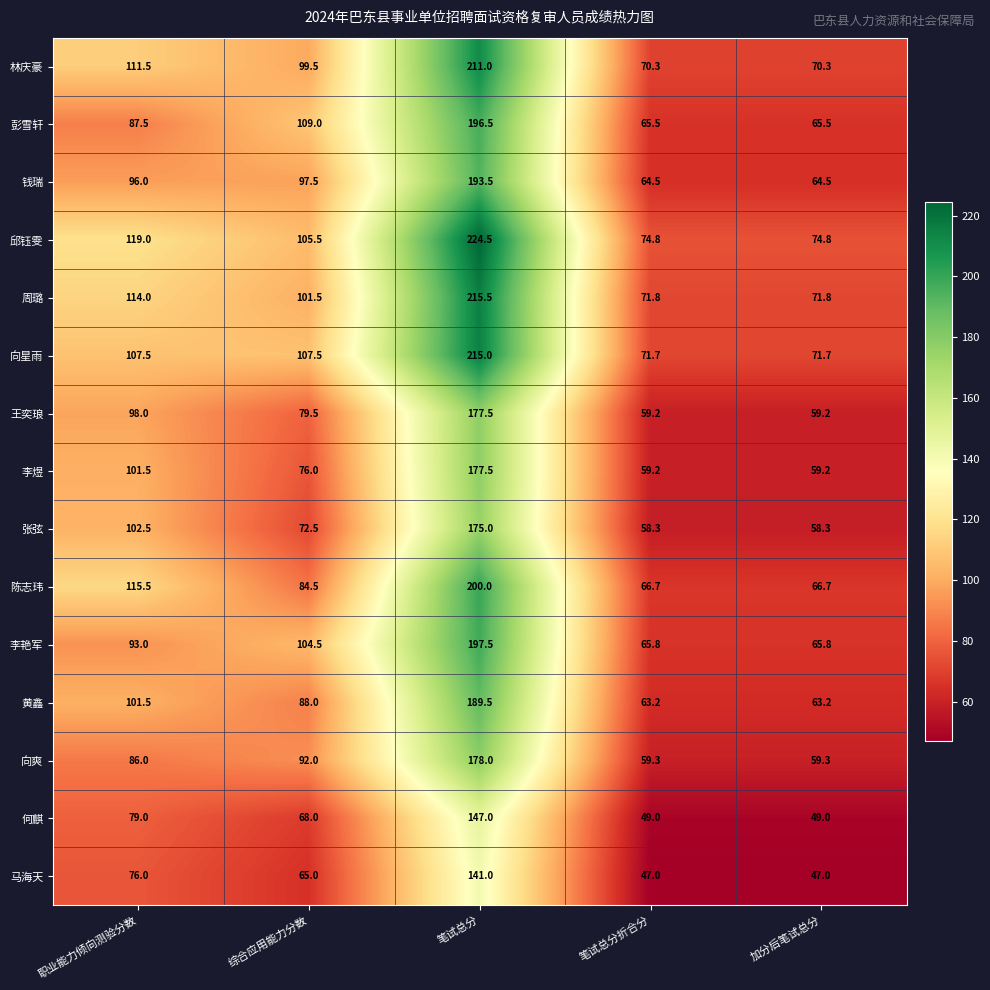

What is the sum of all 何麒 values?

392.0